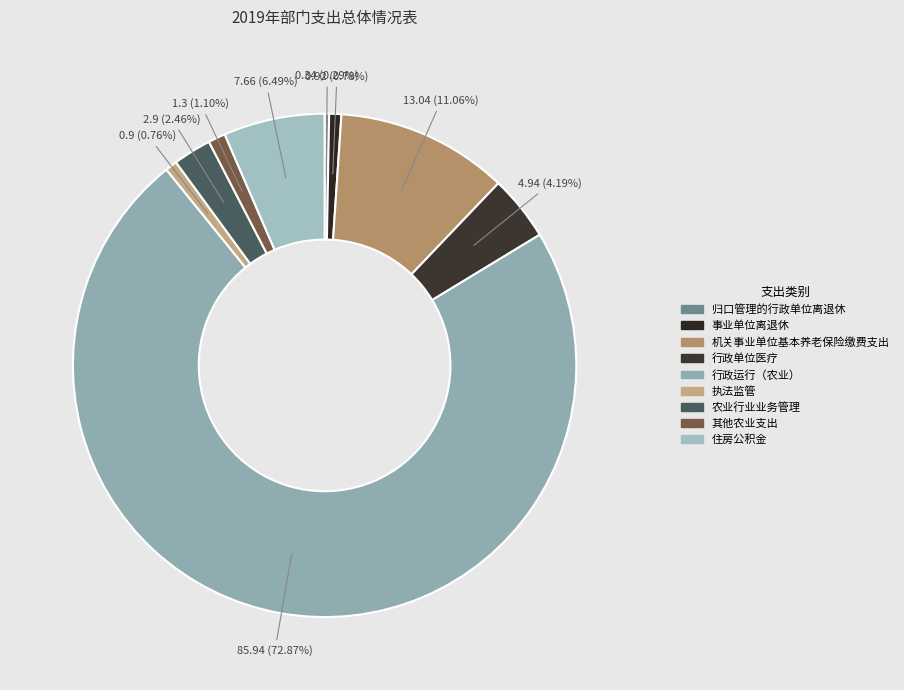

Is it true that 行政单位医疗 is 4% of the pie?

True